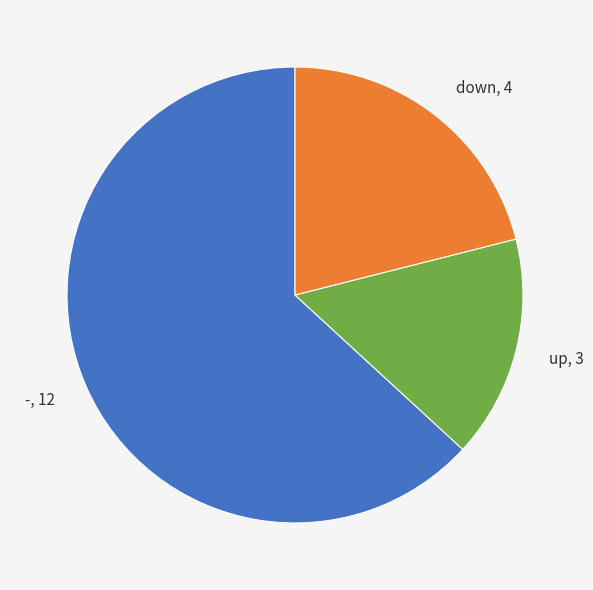

Combined, do -, 12 and up, 3 account for over 50%?

Yes